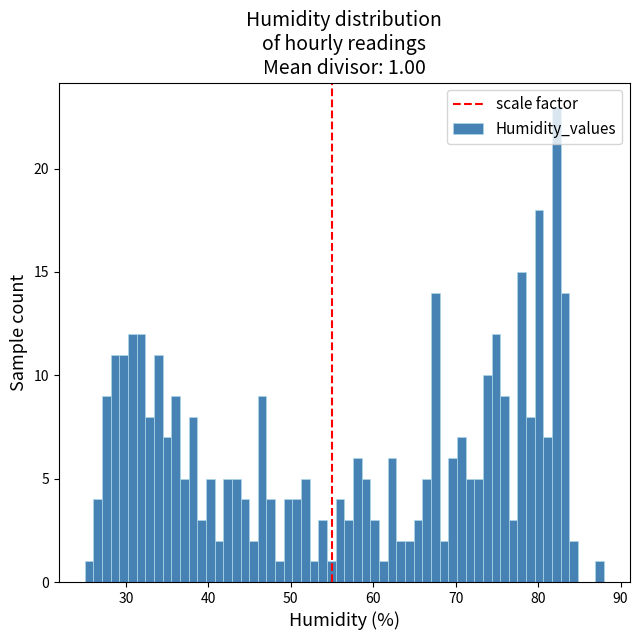

Read against the x-axis, roughly where is the centre of the tallest bar?

82